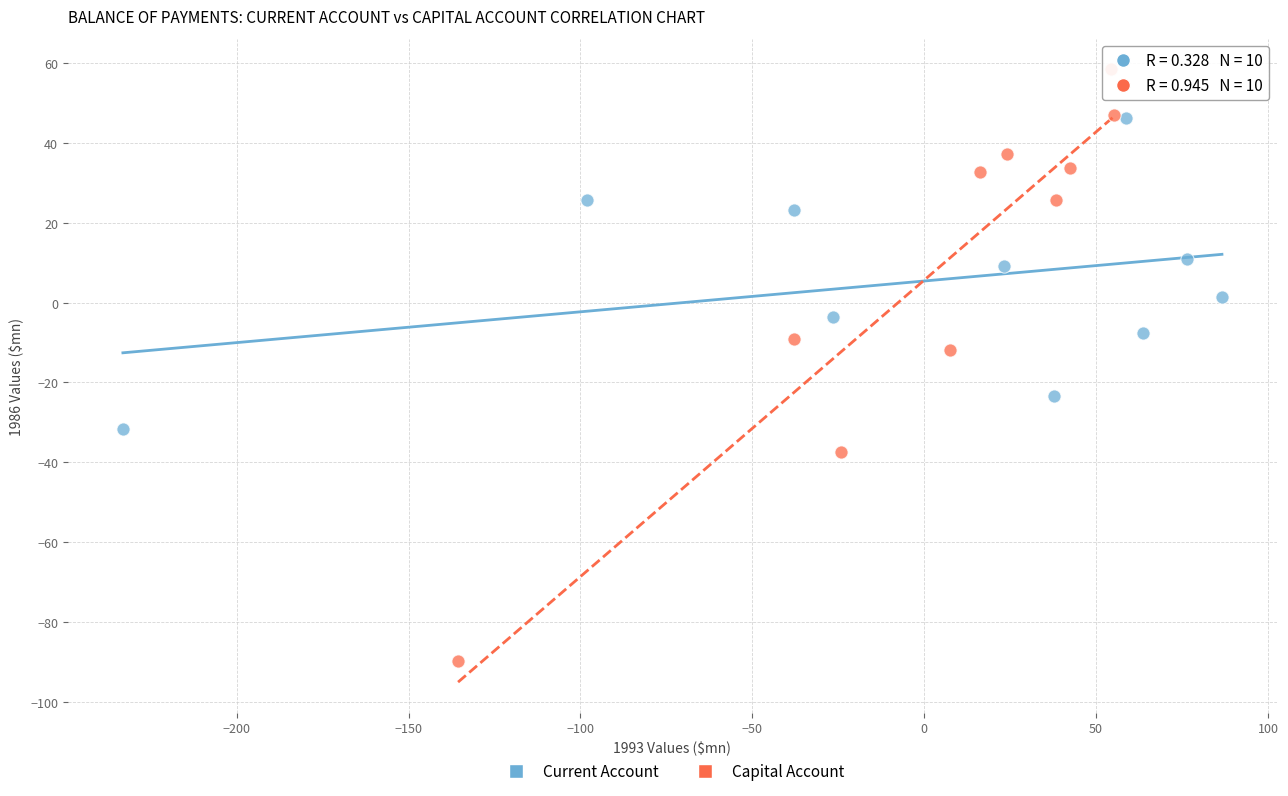

Which series reaches the maximum Y coordinate?

Capital Account